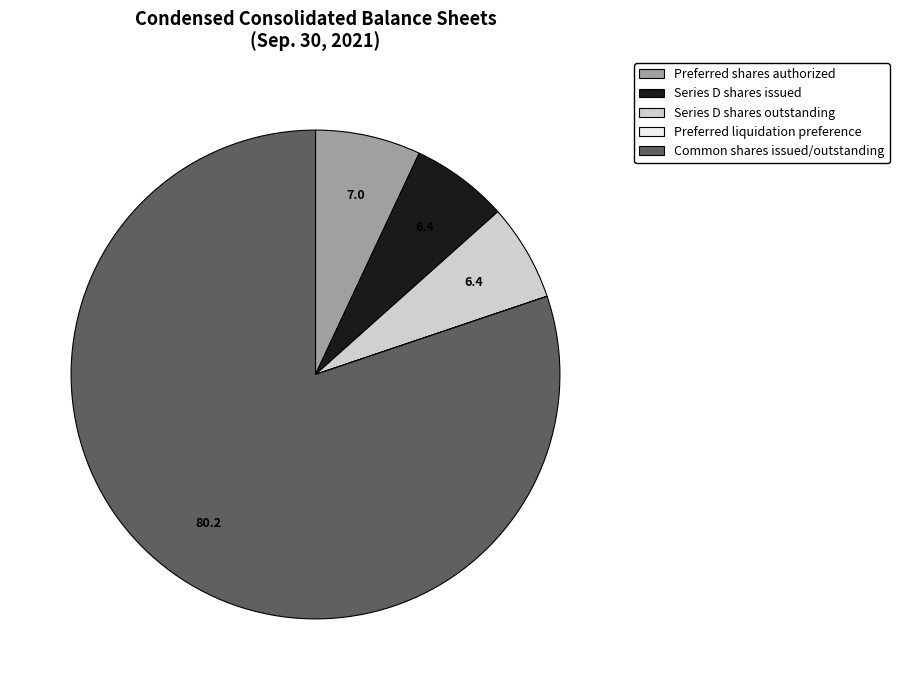

Which has a higher value, Preferred shares authorized or Series D shares outstanding?

Preferred shares authorized